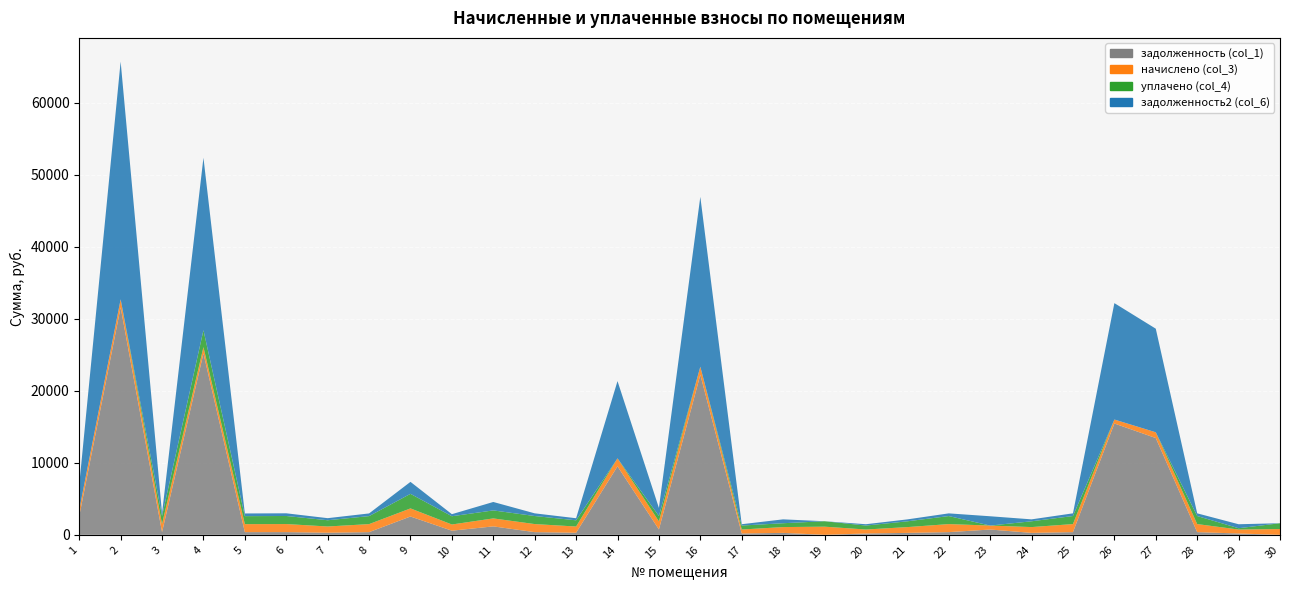

Reading left to right, extract all data points from this chart.

задолженность (col_1): 1=2593.2	2=31585.5	3=373.9	4=25195.3	5=372.1	6=373.3	7=288.9	8=371.0	9=2543.2	10=573.0	11=1170.7	12=372.7	13=287.7	14=9508.1	15=746.6	16=22225.4	17=183.9	18=268.3	19=0.0	20=183.8	21=267.7	22=372.1	23=733.5	24=268.3	25=372.7	26=15455.0	27=13435.6	28=372.6	29=183.3	30=0.0
начислено (col_3): 1=864.4	2=1107.5	3=1121.7	4=862.0	5=1110.1	6=1119.9	7=866.8	8=1113.0	9=1122.5	10=859.5	11=1107.2	12=1118.1	13=863.2	14=1107.2	15=1119.9	16=1114.4	17=551.8	18=804.9	19=1130.8	20=551.4	21=803.1	22=1116.3	23=550.1	24=804.9	25=1118.1	26=549.9	27=799.2	28=1117.9	29=549.9	30=803.6
уплачено (col_4): 1=0.0	2=0.0	3=1121.7	4=2348.3	5=1110.1	6=1119.9	7=866.8	8=1113.0	9=2023.9	10=1146.0	11=1111.0	12=1118.1	13=863.2	14=0.0	15=746.6	16=0.0	17=551.8	18=536.6	19=754.1	20=551.4	21=803.1	22=1116.3	23=0.0	24=804.5	25=1118.1	26=0.0	27=0.0	28=1117.9	29=183.3	30=803.6
задолженность2 (col_6): 1=3487.2	2=33010.1	3=373.9	4=23940.5	5=372.1	6=373.3	7=288.9	8=371.0	9=1661.5	10=286.5	11=1170.5	12=372.7	13=287.7	14=10723.2	15=1120.8	16=23583.2	17=183.9	18=536.6	19=0.0	20=183.8	21=267.7	22=372.1	23=1291.5	24=268.7	25=372.7	26=16160.4	27=14380.6	28=372.6	29=551.2	30=0.0